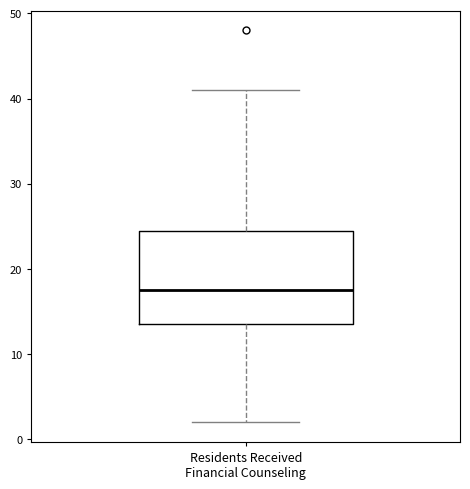

Read this box plot against the y-axis: the position of the median line, the range covered by the box, and the ends of both whiskers. The values are not printed on the chart, so give them approximately, as read against the axis.

median 18, box 14 to 25, whiskers 2 to 41